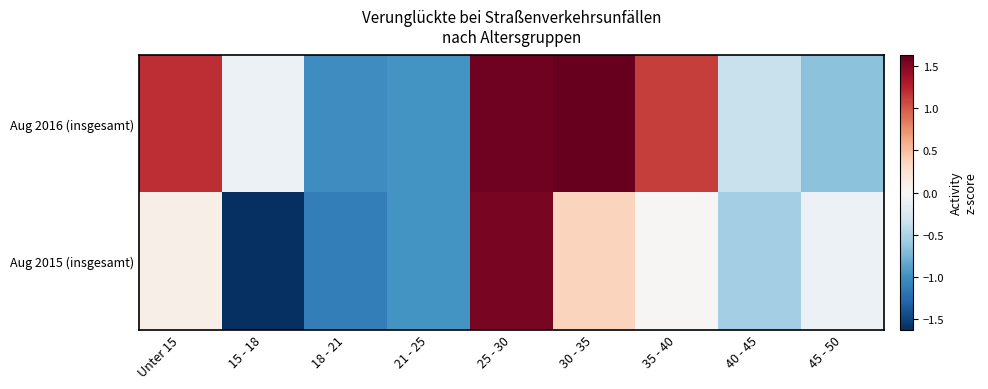

Between 40 - 45 and 15 - 18, which is larger?

15 - 18